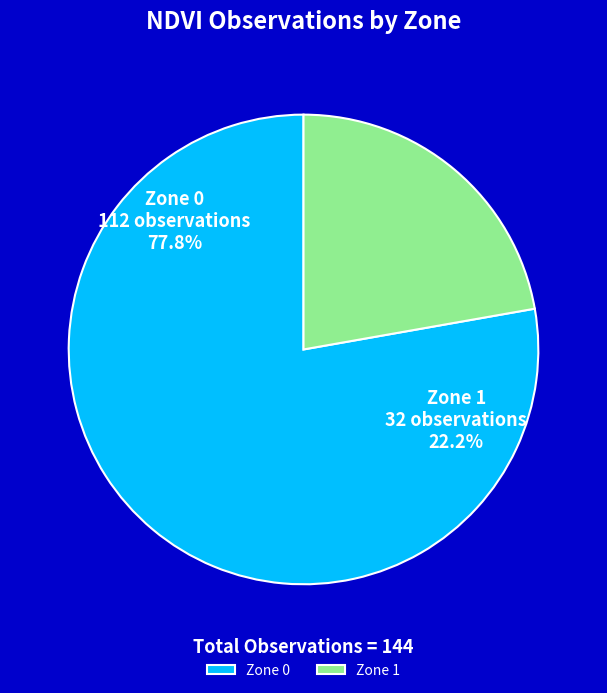

Is there a majority slice in this chart?

Yes